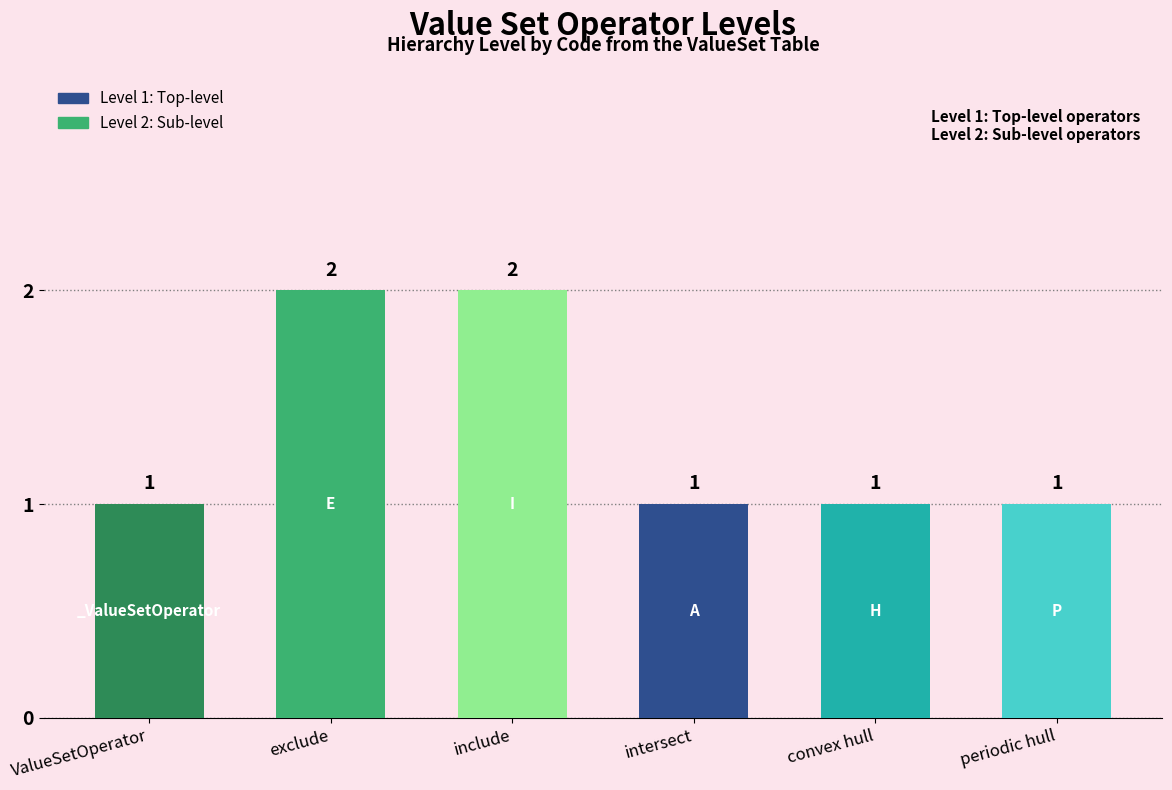

Reading left to right, list all the values displayed in this chart.

1	2	2	1	1	1